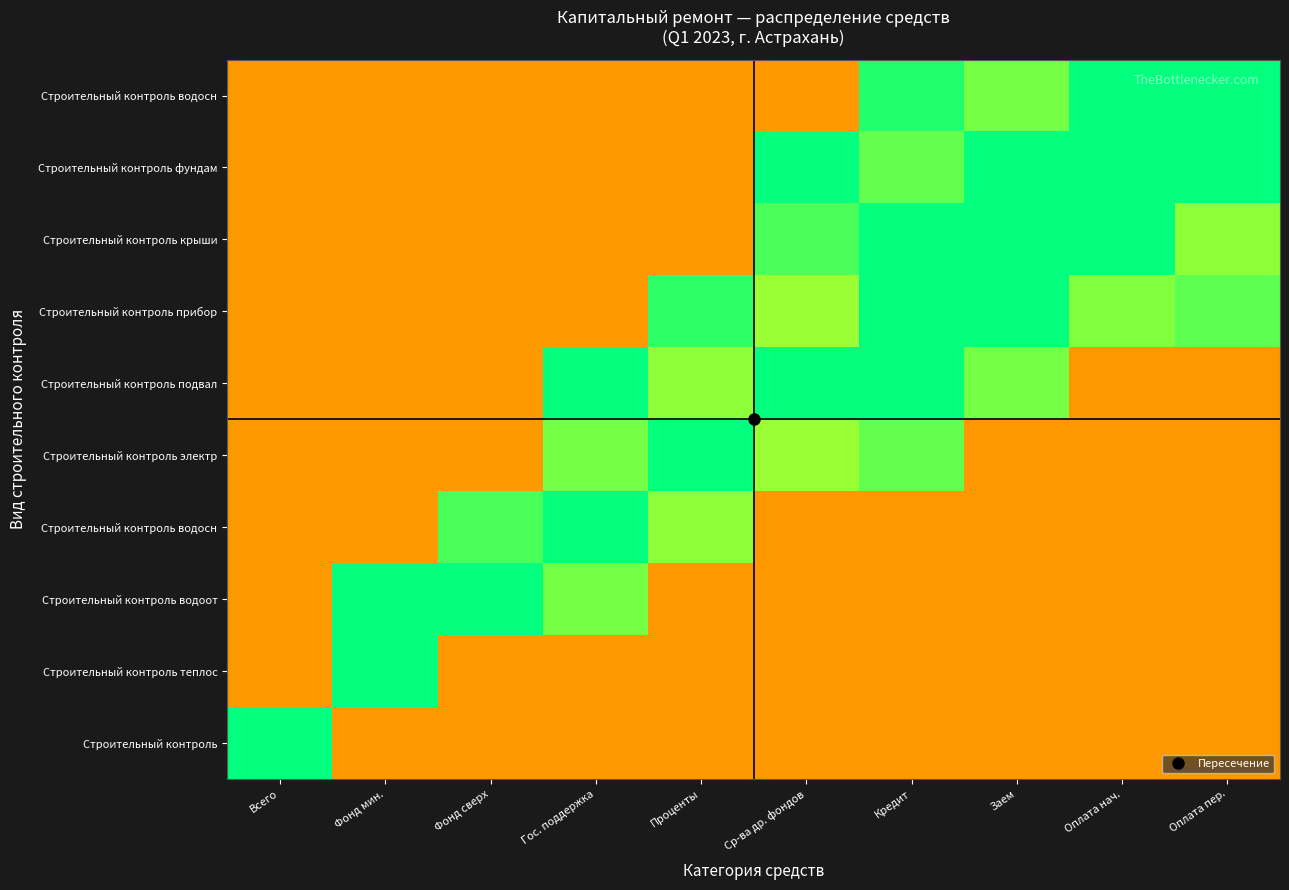

What is the difference between the highest and lowest values at Оплата нач.?

0.4